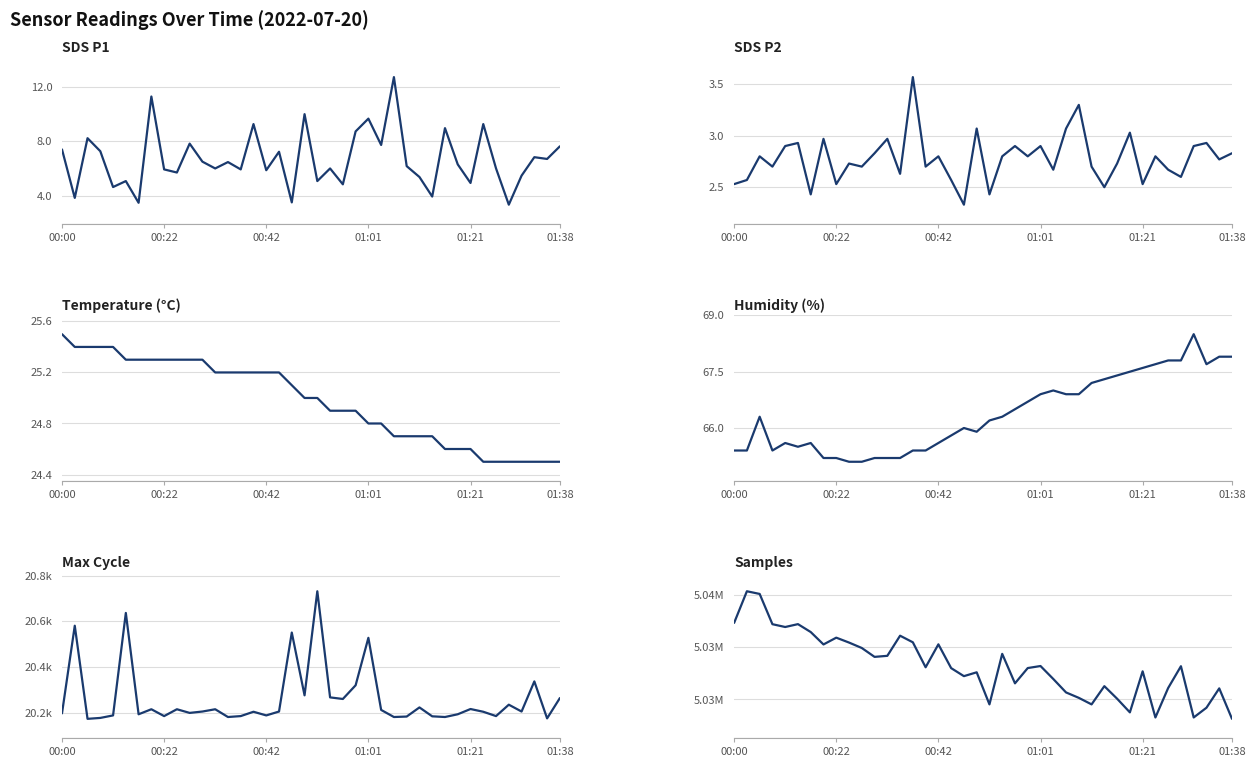

What is the approximate value of Max_cycle at 18?

20551.0